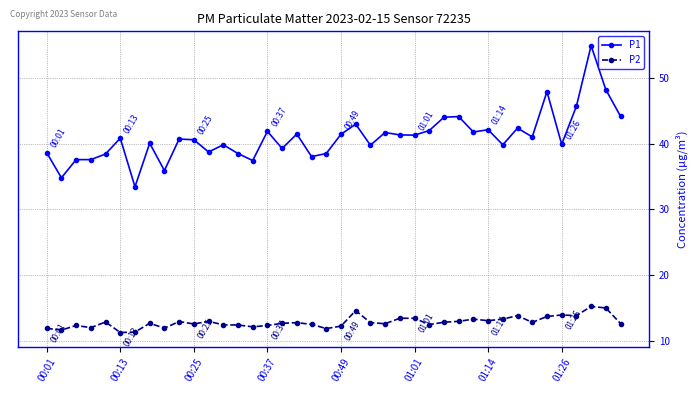

Rank the series by their maximum value, from highest to lowest.

P1, P2